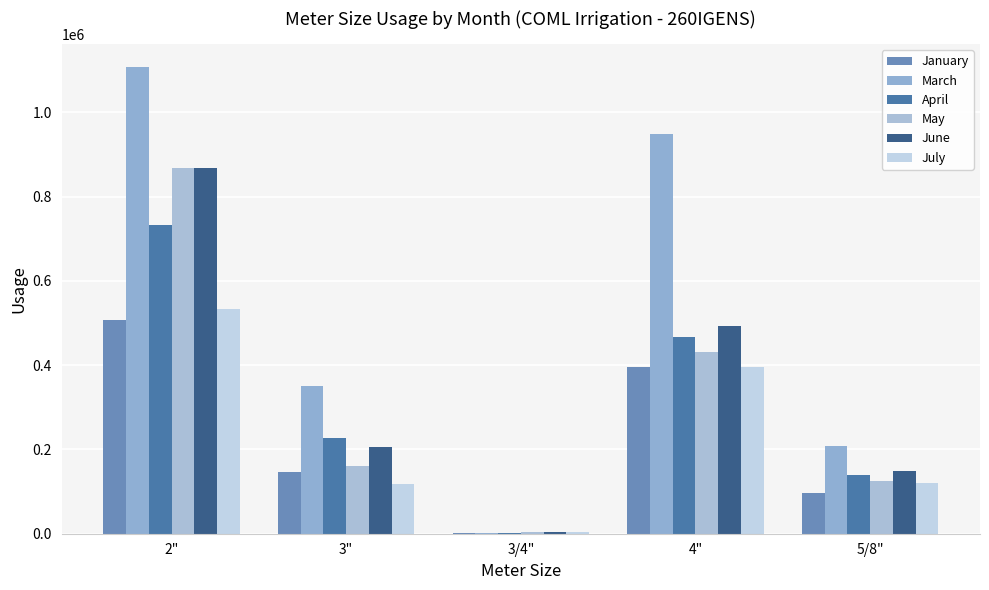

What is the difference between the highest and lowest values at 4"?

553100